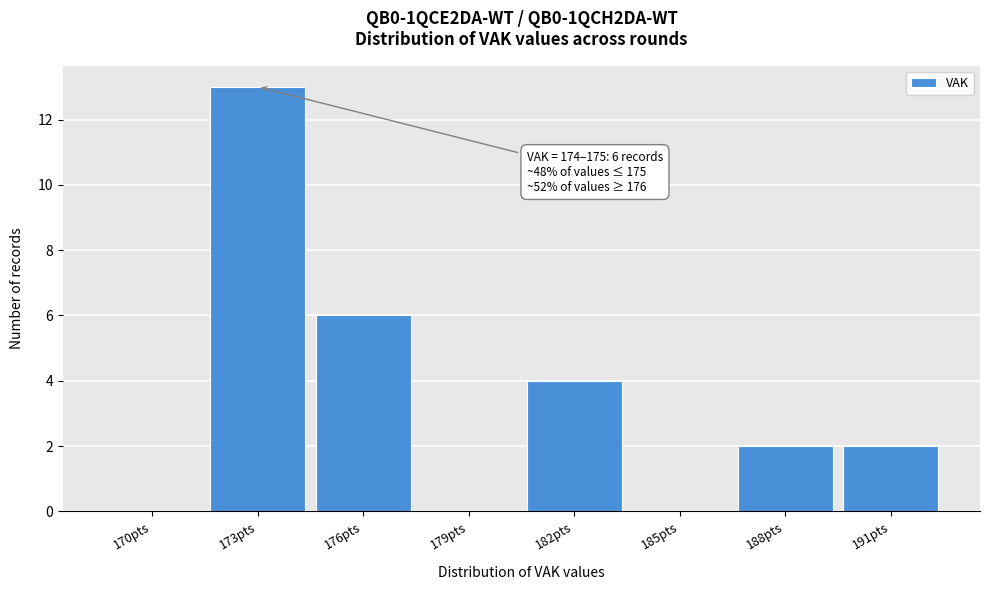

Reading right to left, what are all the values shown in this chart?

191pts=2	188pts=2	185pts=0	182pts=4	179pts=0	176pts=6	173pts=13	170pts=0